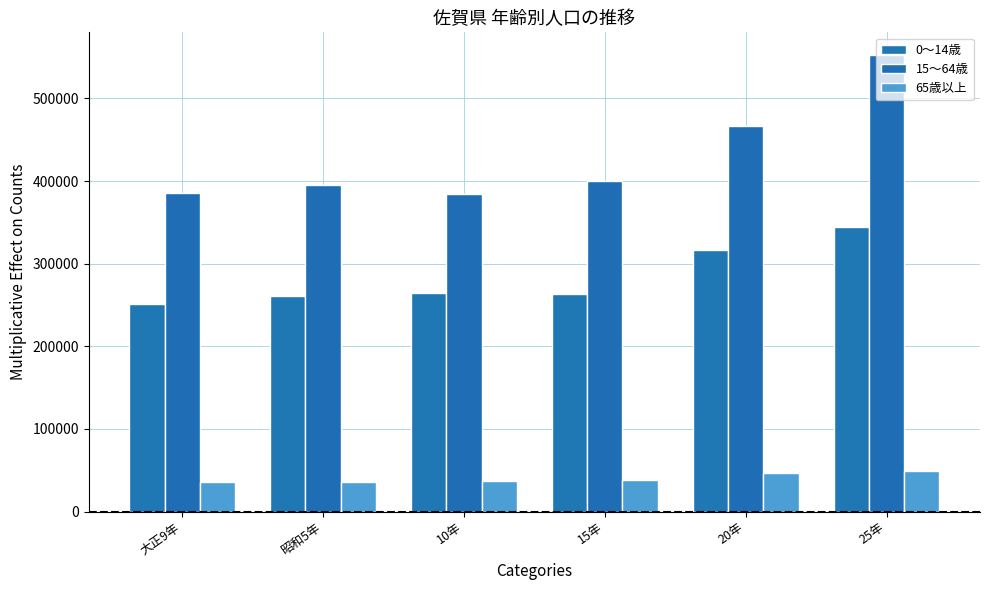

What position from the right is 15年?

3